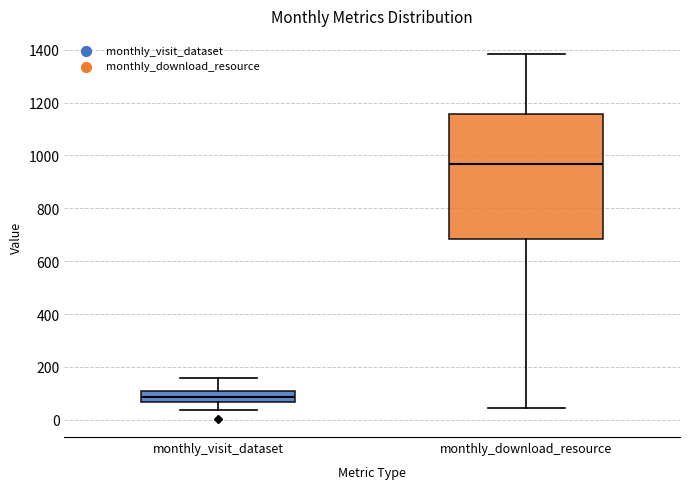

Where does the upper whisker of the box for monthly_visit_dataset end on the y-axis? The values are not printed on the chart, so give them approximately, as read against the axis.

160